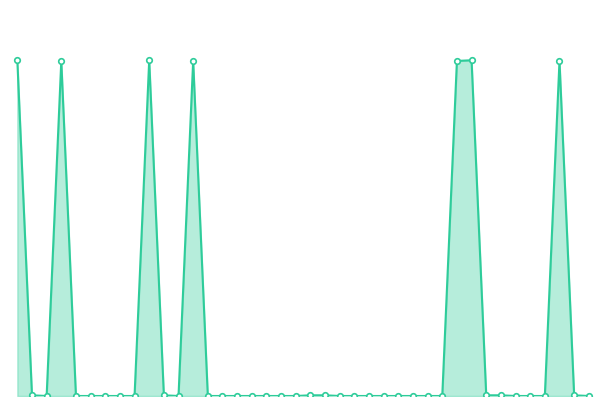

List the labels in order of value, largest first.

0, 9, 31, 3, 12, 30, 37, 1, 20, 32, 38, 10, 21, 33, 2, 11, 22, 34, 39, 4, 5, 6, 7, 8, 13, 14, 15, 16, 17, 18, 19, 23, 24, 25, 26, 27, 28, 29, 35, 36